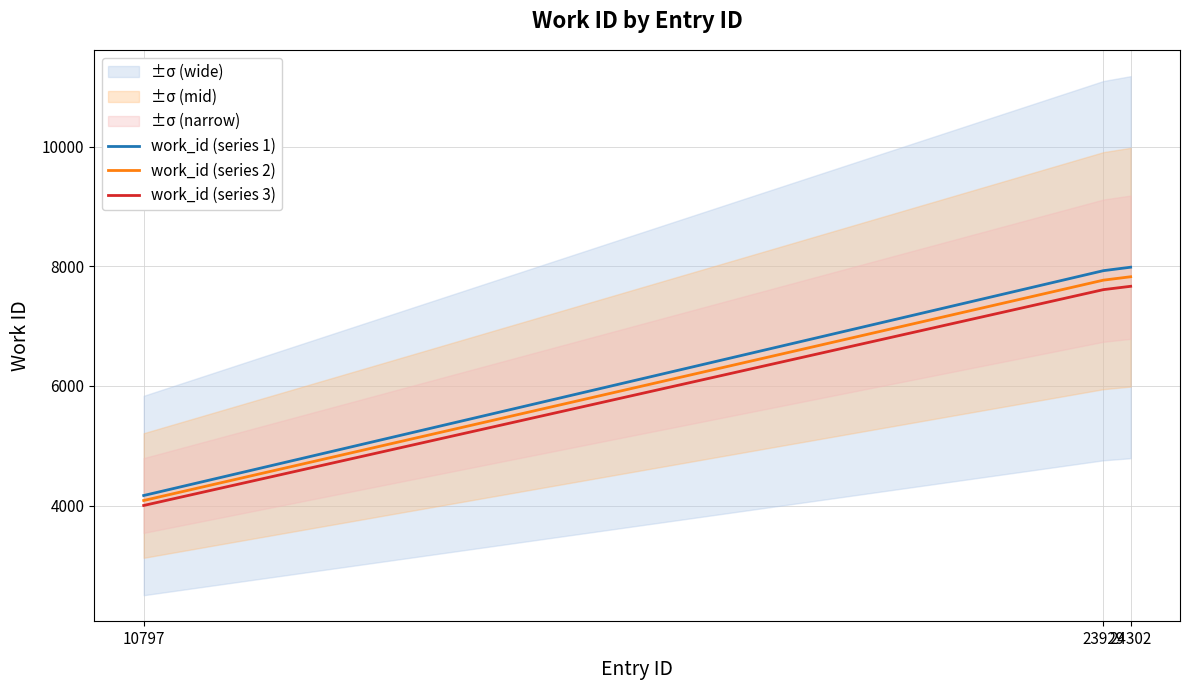

Where does the work_id (series 1) series first go above 7926?

24302